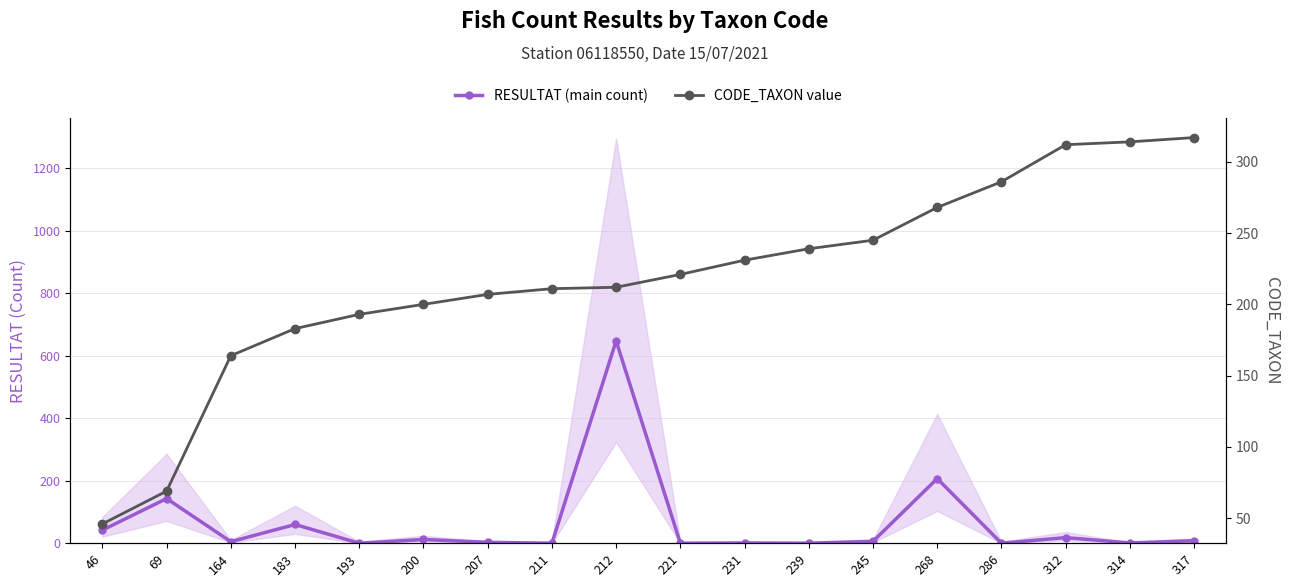

How many times do CODE_TAXON value and RESULTAT (main count) cross each other?

4